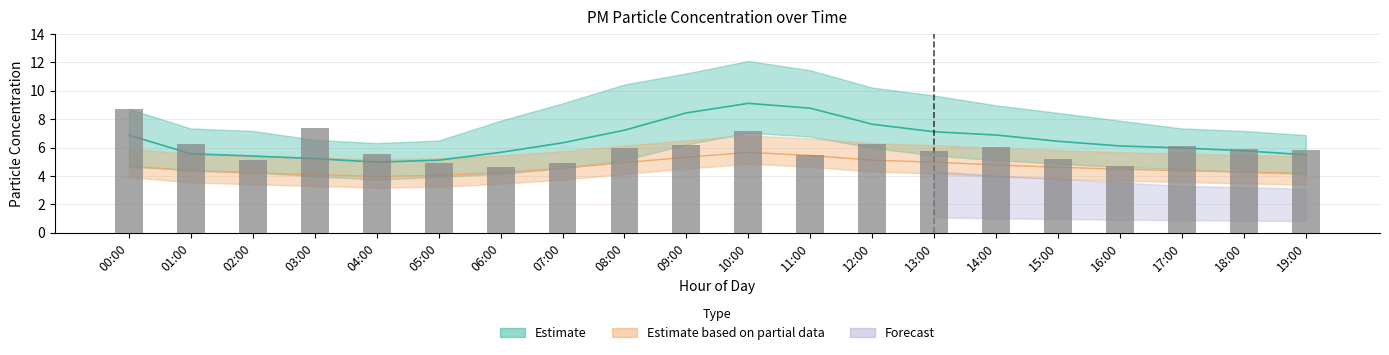

Reading left to right, extract all data points from this chart.

00:00=8.7	01:00=6.2	02:00=5.1	03:00=7.3	04:00=5.5	05:00=5.0	06:00=4.6	07:00=4.9	08:00=6.0	09:00=6.2	10:00=7.2	11:00=5.5	12:00=6.3	13:00=5.8	14:00=6.0	15:00=5.2	16:00=4.7	17:00=6.1	18:00=5.9	19:00=5.8